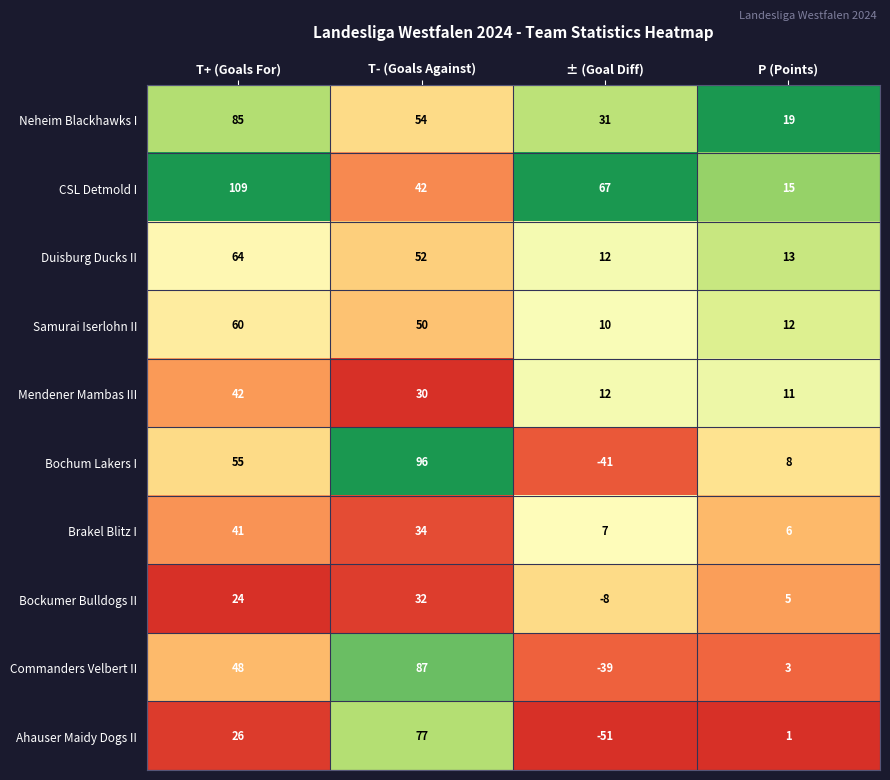

At which label does Brakel Blitz I reach its peak?

T+ (Goals For)